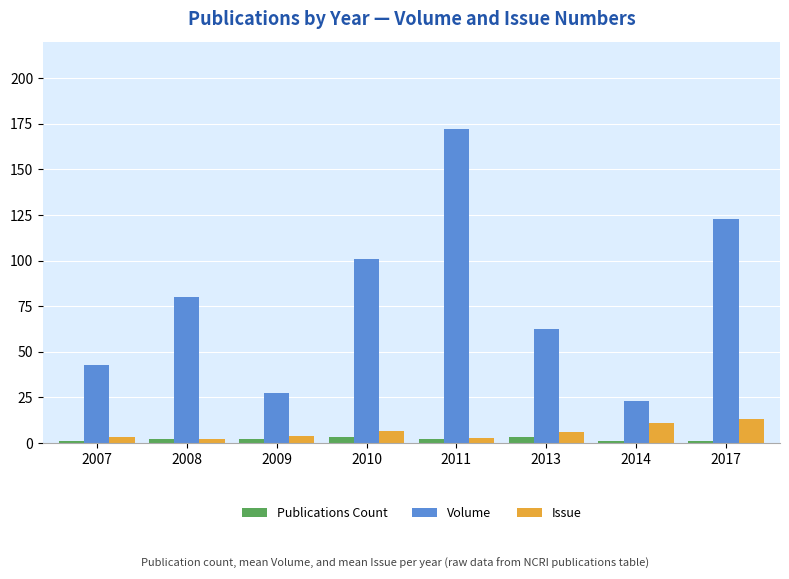

What is the value of the Publications Count bar at the 6th from the left?

3.0